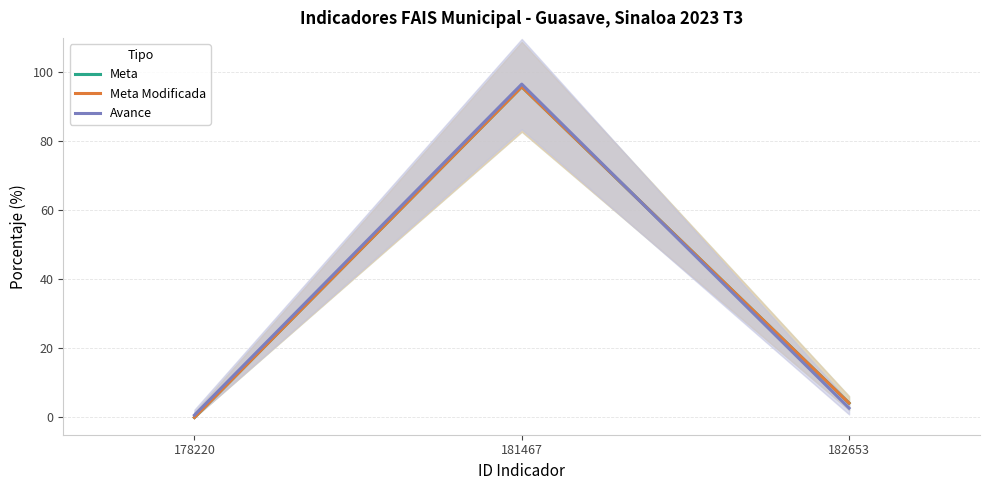

How many values in the Avance series exceed 2?

2